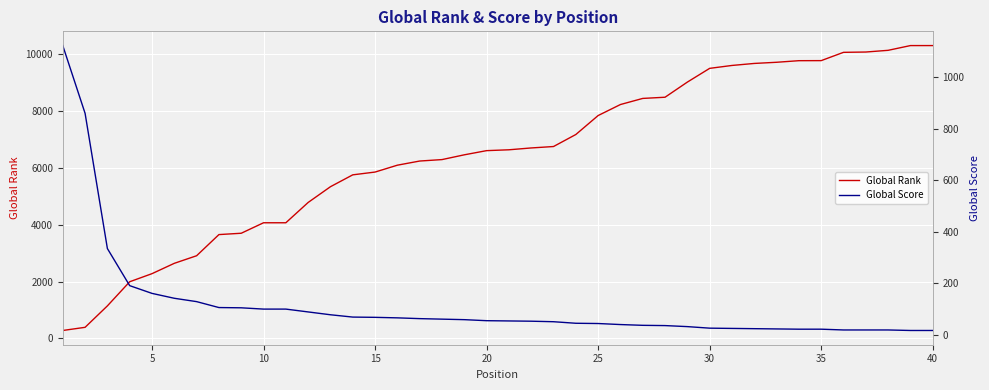

Reading right to left, extract all data points from this chart.

Global Rank: 10310	10310	10143	10083	10072	9780	9778	9722	9681	9610	9508	9024	8491	8449	8234	7846	7178	6755	6705	6640	6610	6463	6295	6244	6098	5856	5758	5340	4785	4070	4070	3701	3654	2909	2642	2278	1993	1143	388	277
Global Score: 17	17	19	19	19	22	22	23	24	25	26	32	36	37	40	44	45	51	53	54	55	59	61	63	66	68	69	78	89	100	100	105	106	129	142	161	191	335	860	1123